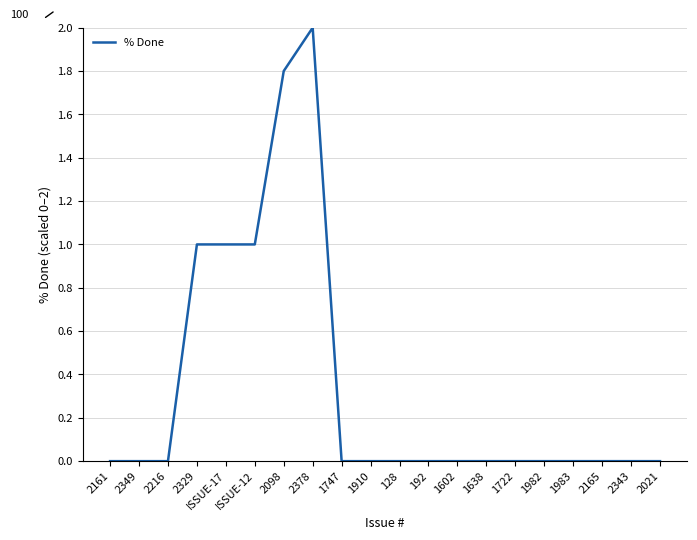

What is the sum of the values at 128 and 2378?

2.0